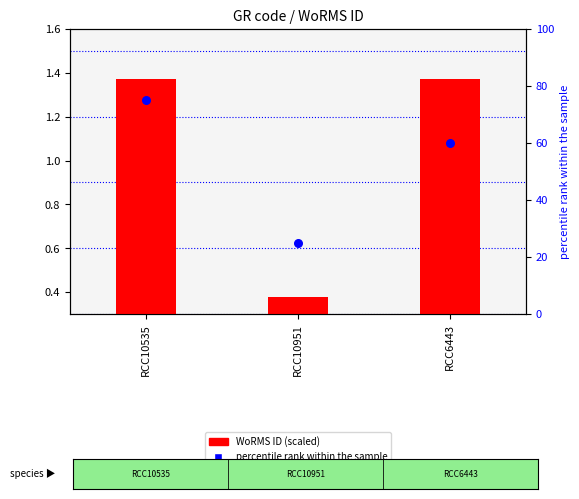

Which series has the widest spread of Y values?

percentile rank within the sample